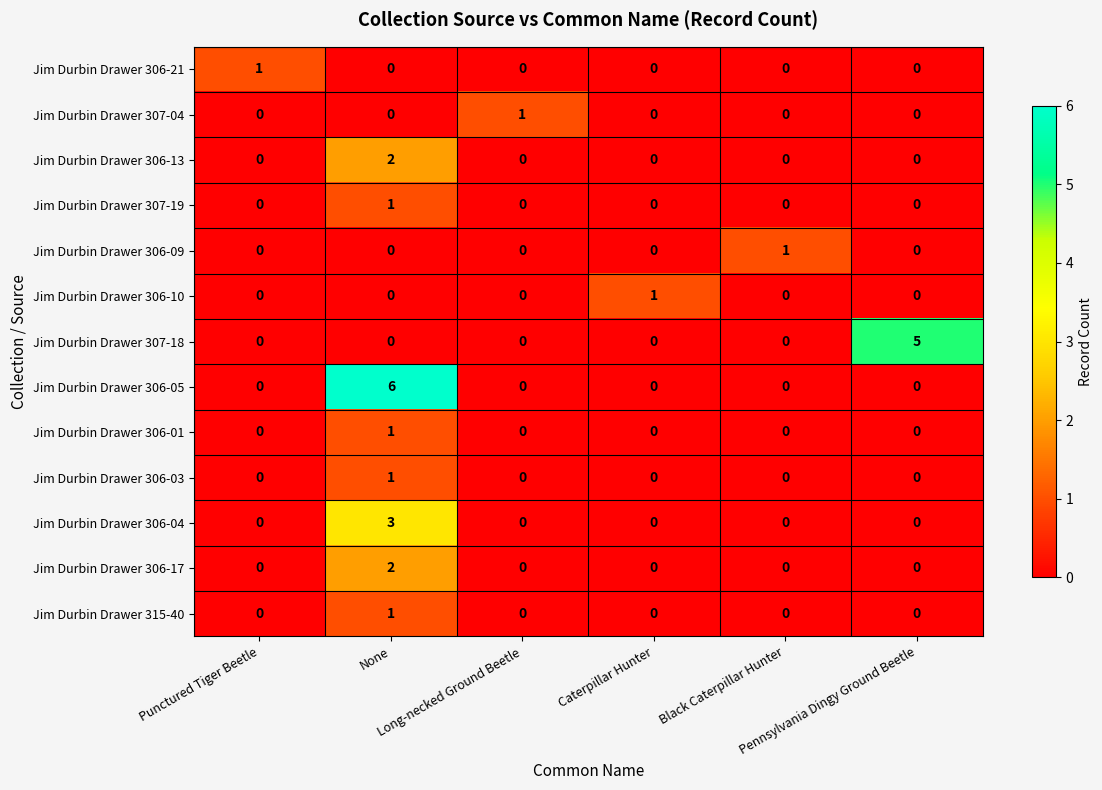

What is the difference between the highest and lowest values at None?

6